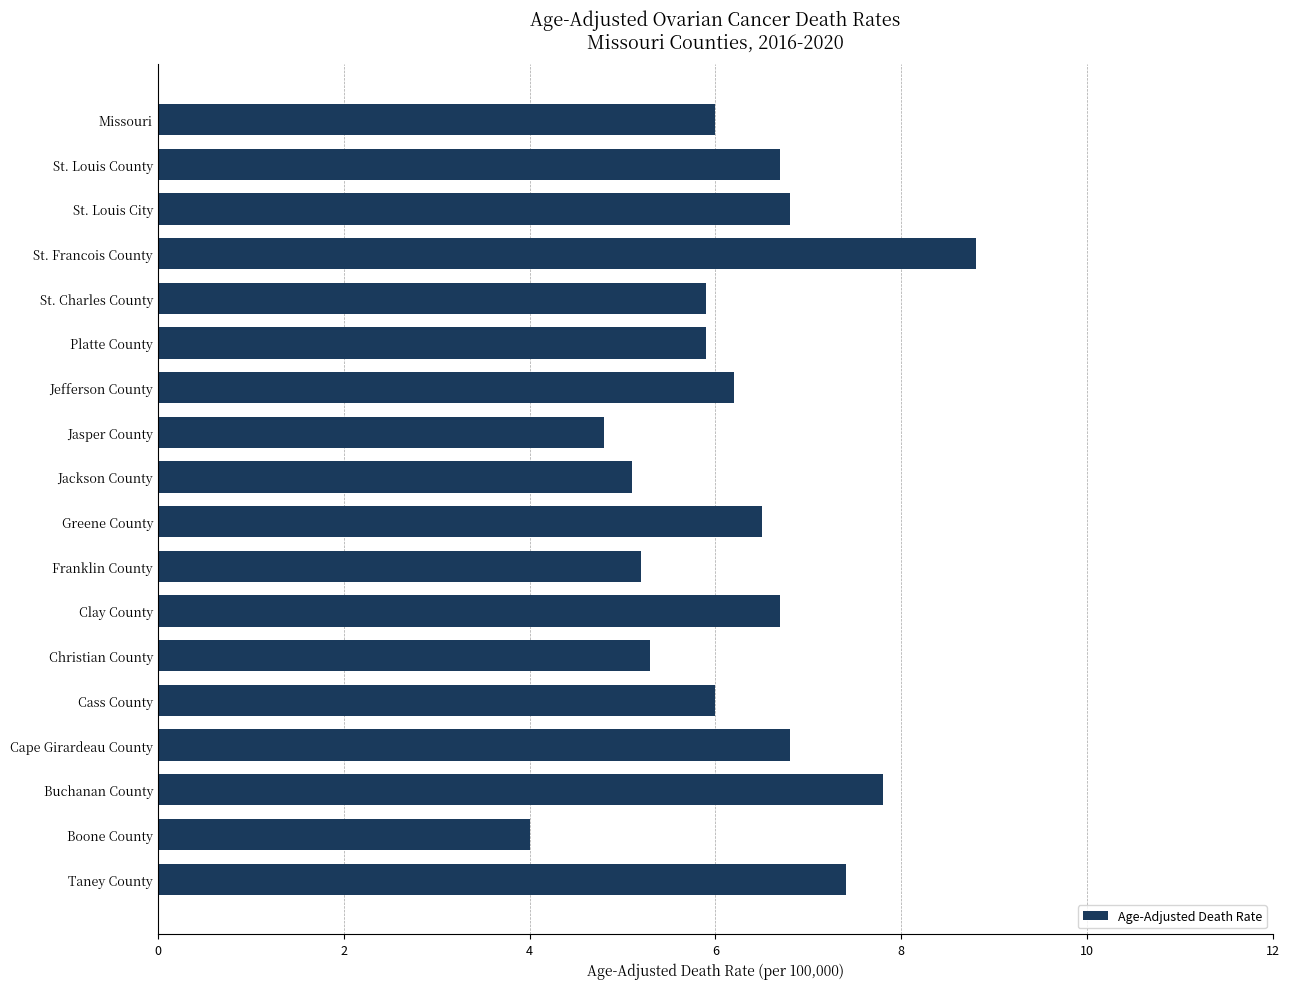

Reading top to bottom, list all the values displayed in this chart.

6.0	6.7	6.8	8.8	5.9	5.9	6.2	4.8	5.1	6.5	5.2	6.7	5.3	6.0	6.8	7.8	4.0	7.4